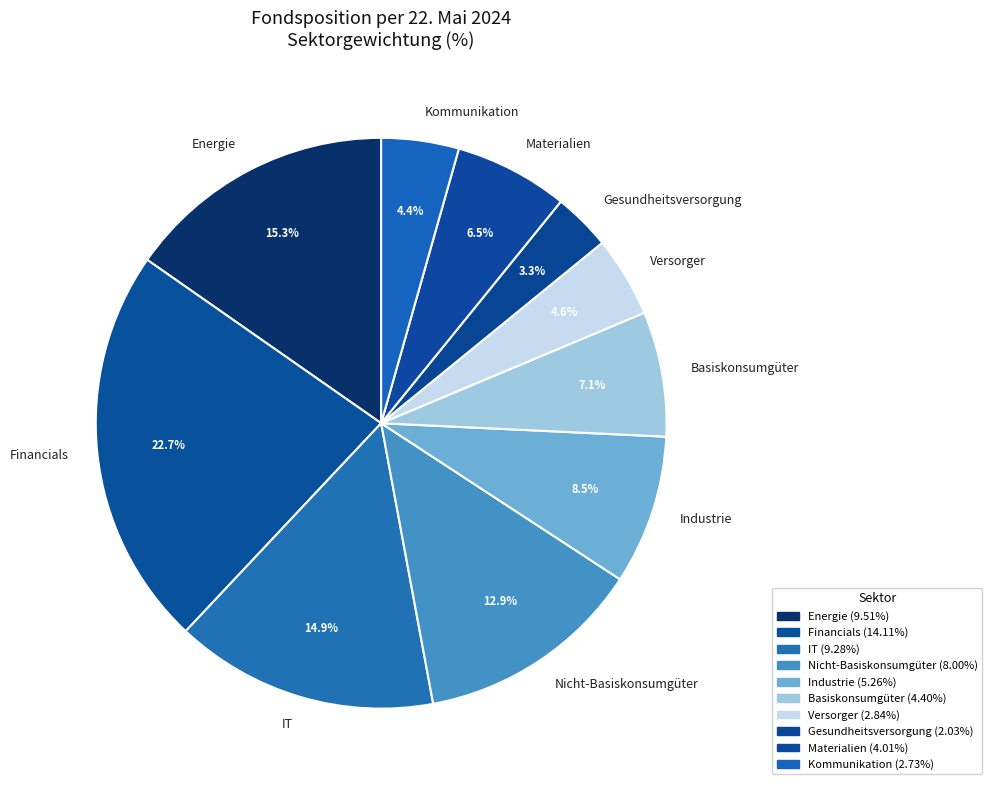

Count the number of slices in the pie.

10